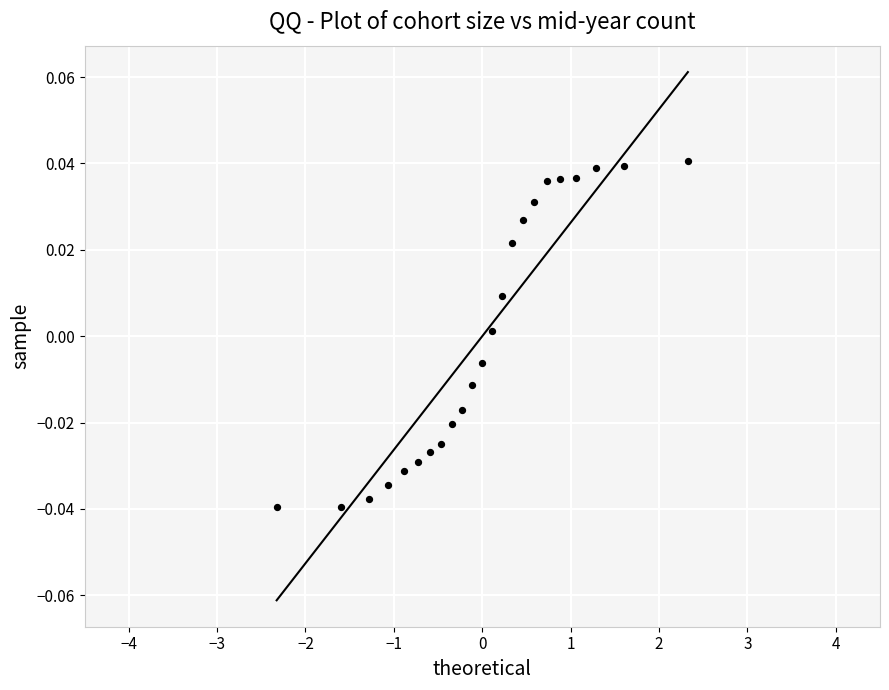

How many data points are displayed?

23